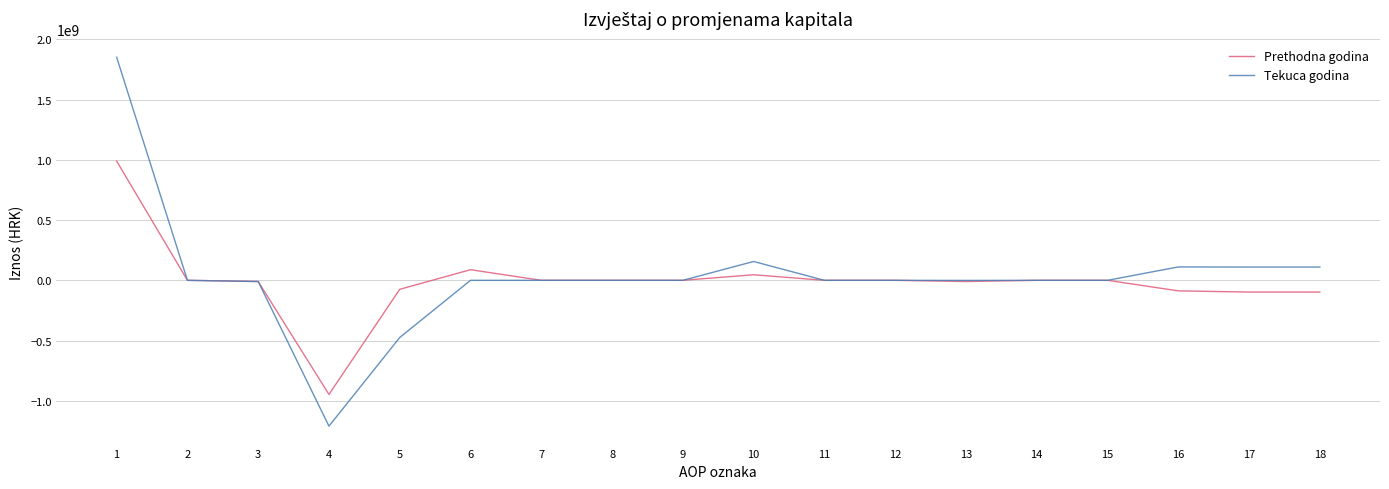

Where is Tekuca godina nearest to the value 320716935?

10